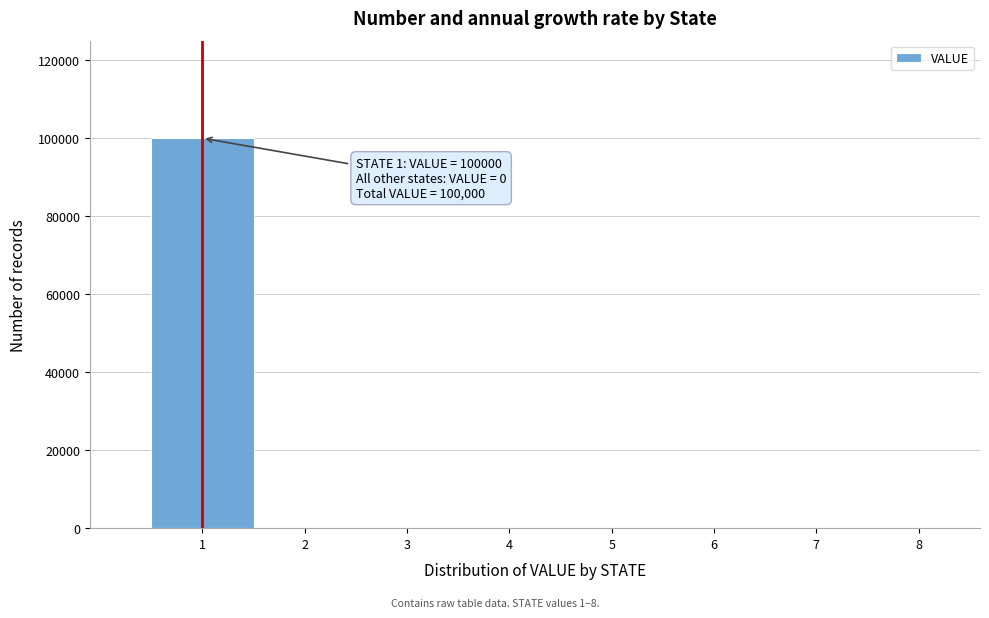

Over which range of the x-axis is the bar tallest?

0.5 to 1.5